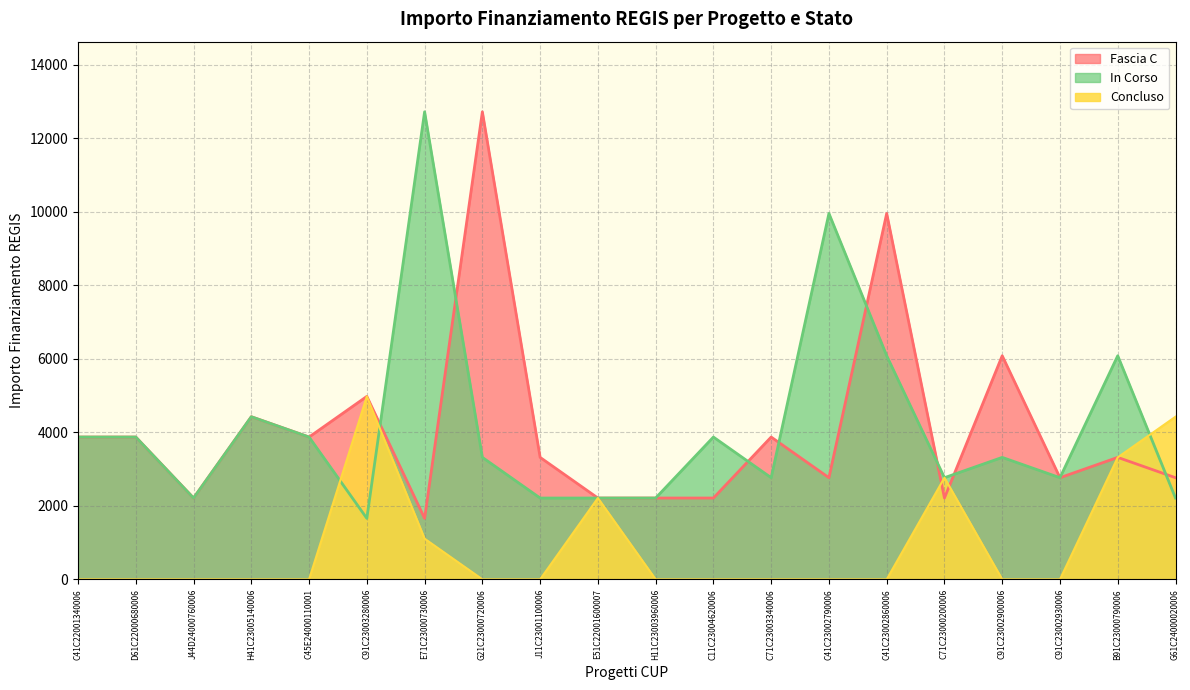

True or false: In Corso and Fascia C intersect in this chart.

True